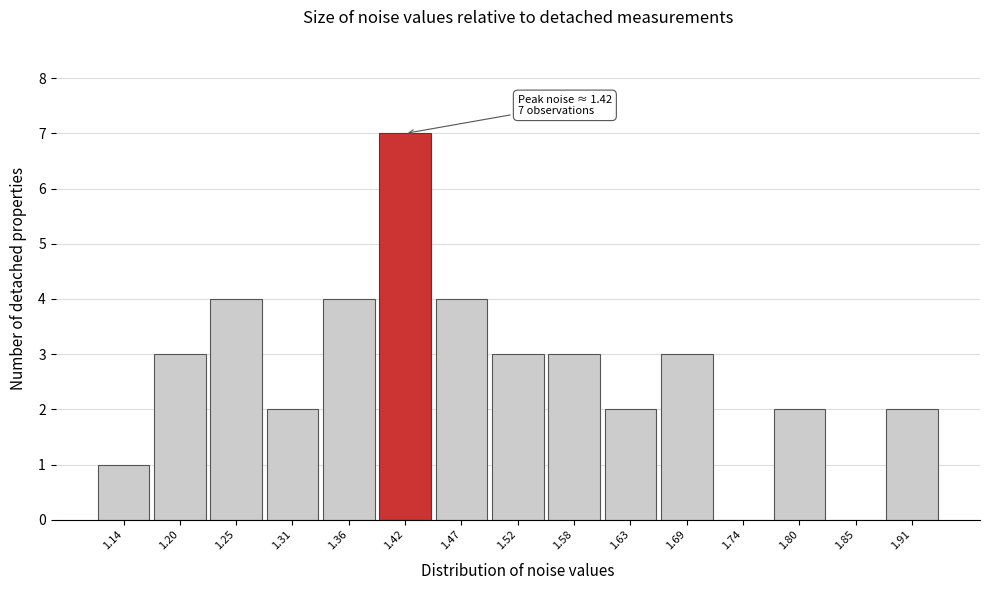

Which range on the x-axis has the tallest bar?

1.39 to 1.44